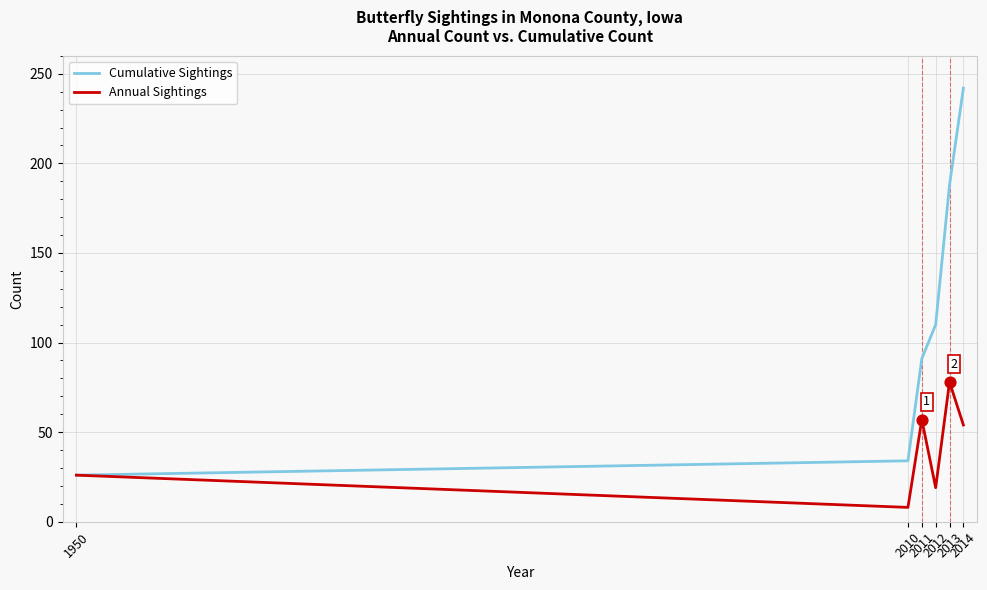

What are all the series names shown in the legend?

Cumulative Sightings, Annual Sightings